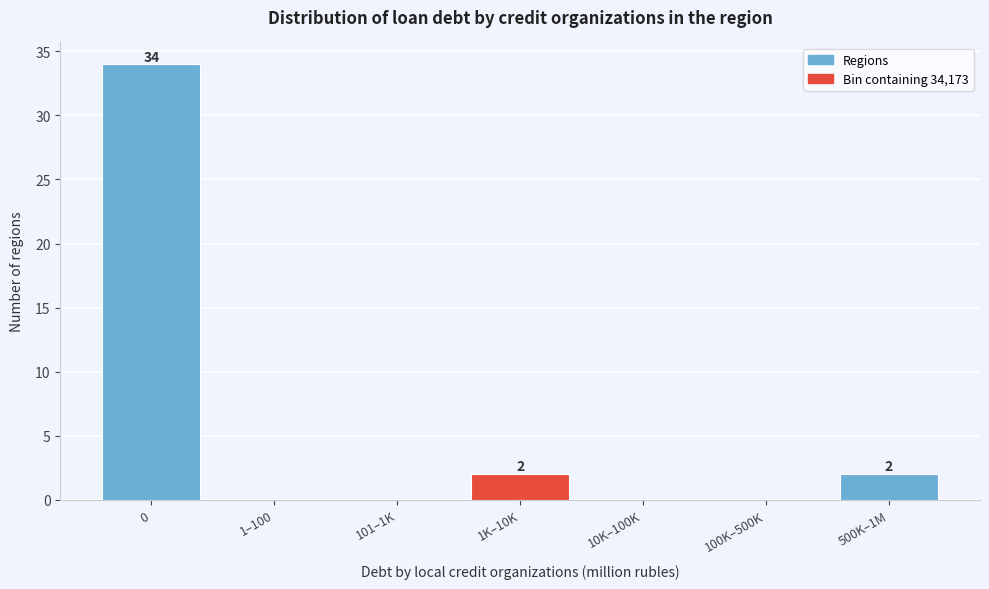

Reading left to right, what are all the values shown in this chart?

0=34	1–100=0	101–1K=0	1K–10K=2	10K–100K=0	100K–500K=0	500K–1M=2